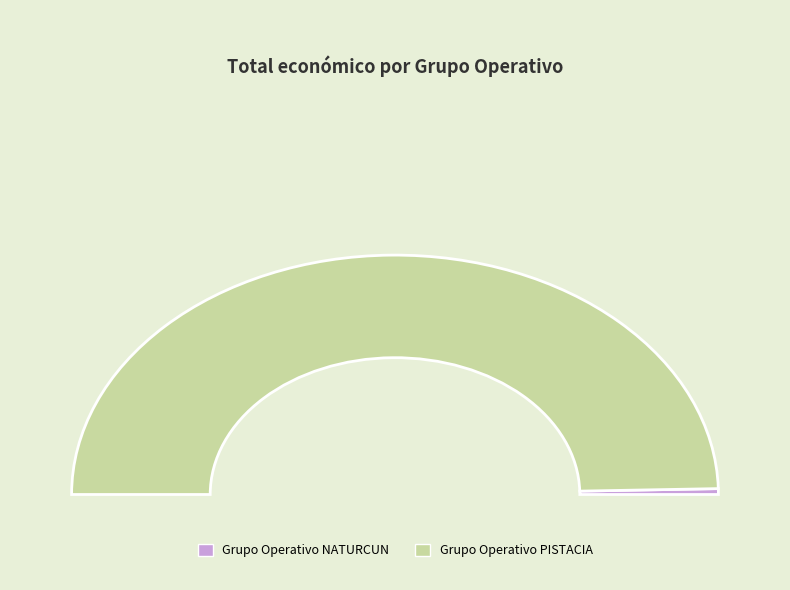

What is the change in value from Grupo Operativo NATURCUN to Grupo Operativo PISTACIA?

+2445094